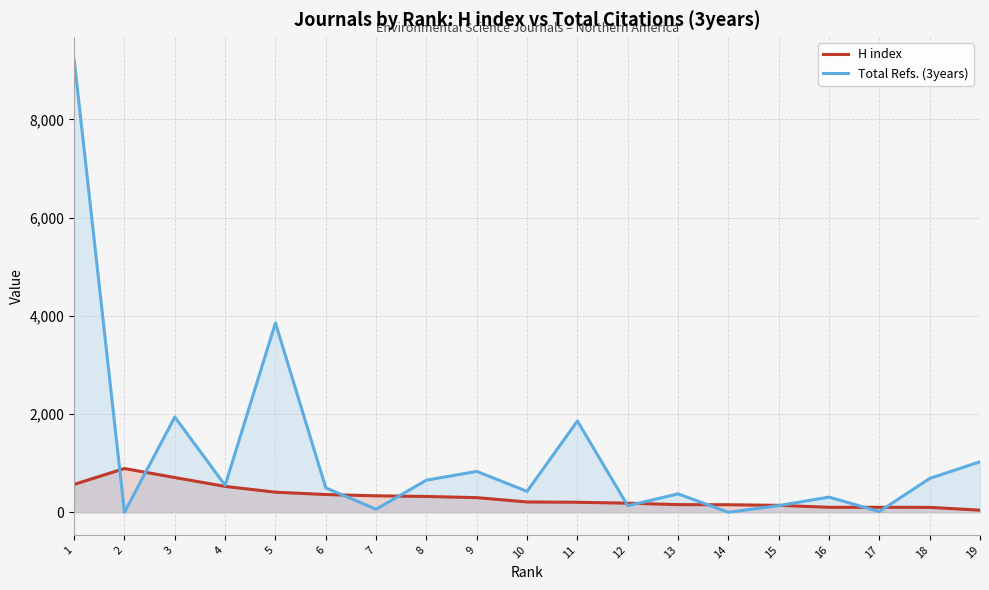

How many lines are shown in the chart?

2